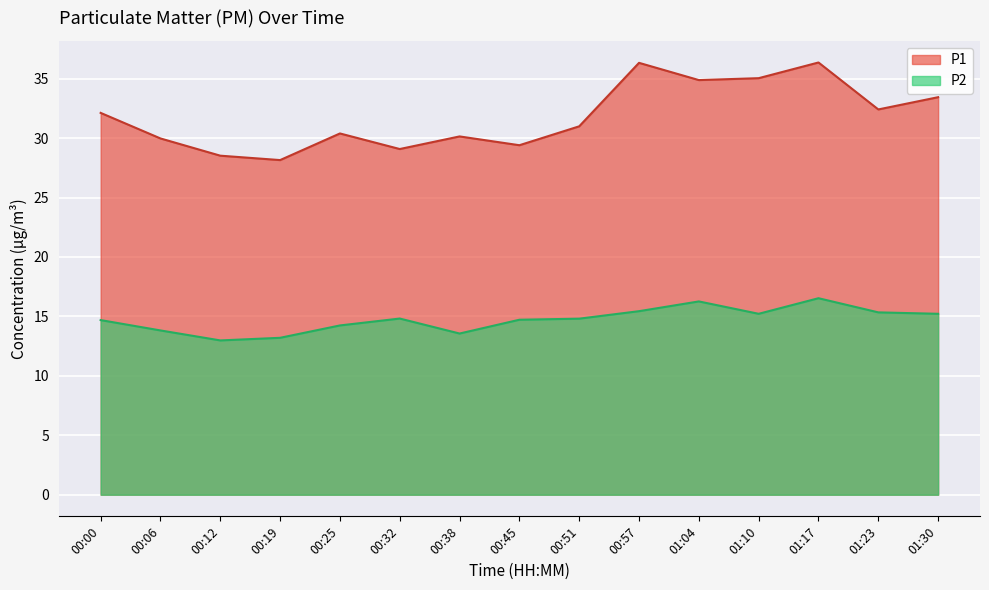

What are all the series names shown in the legend?

P1, P2